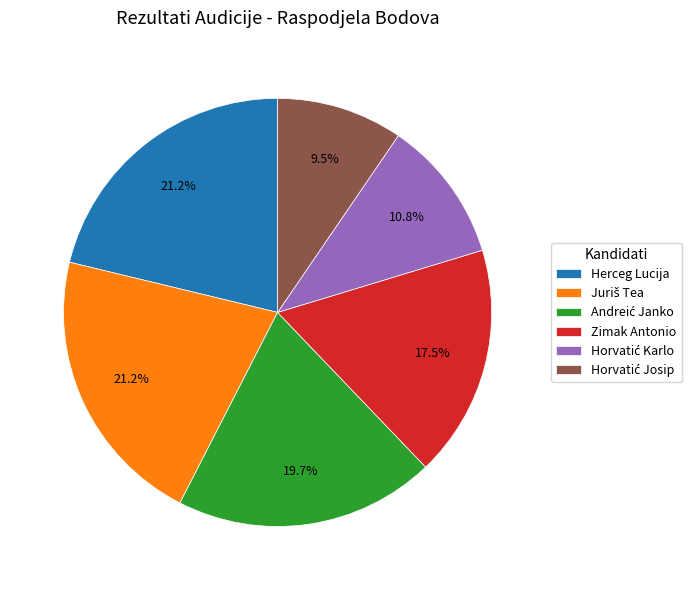

What portion of the pie excludes Herceg Lucija?

78.8%